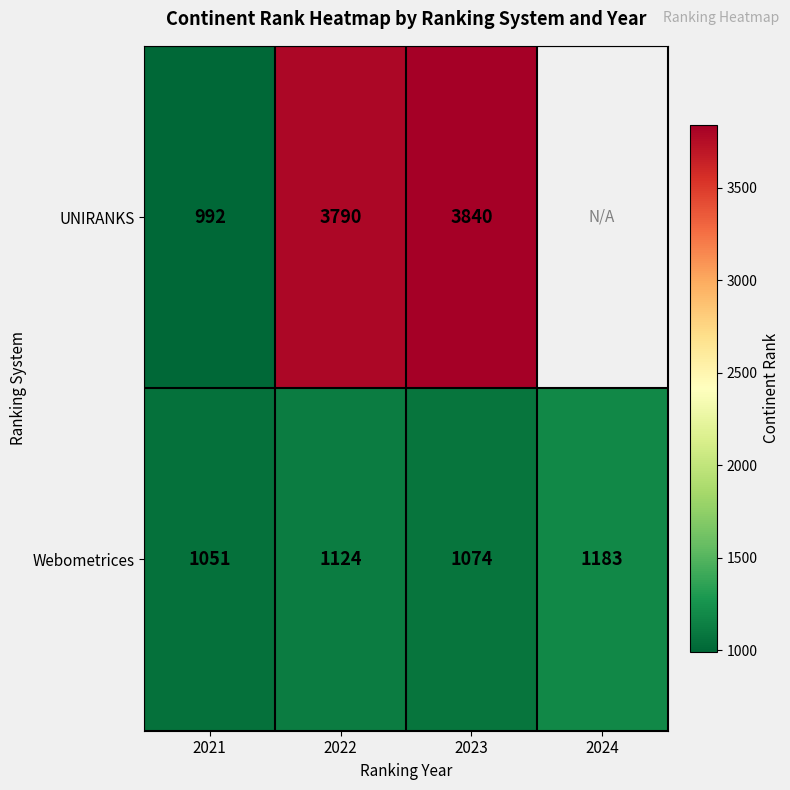

Which category has the lowest value across all series?

2021